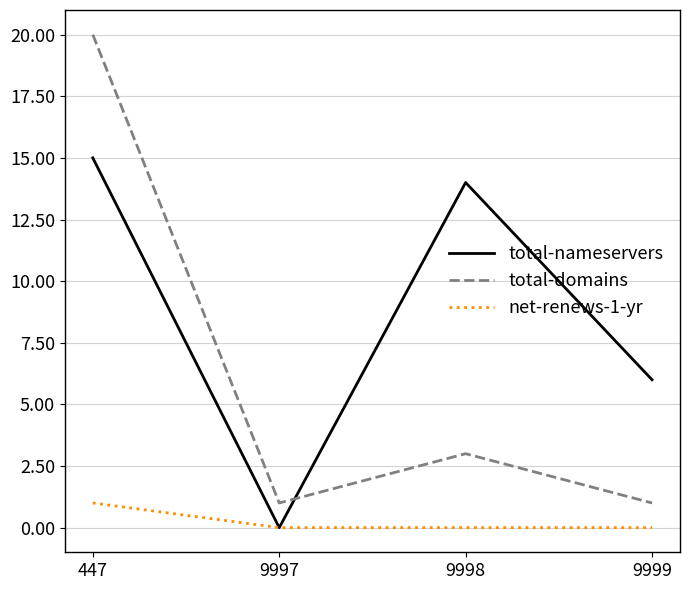

Between which two adjacent categories do total-nameservers and total-domains first intersect?

9997 and 9998